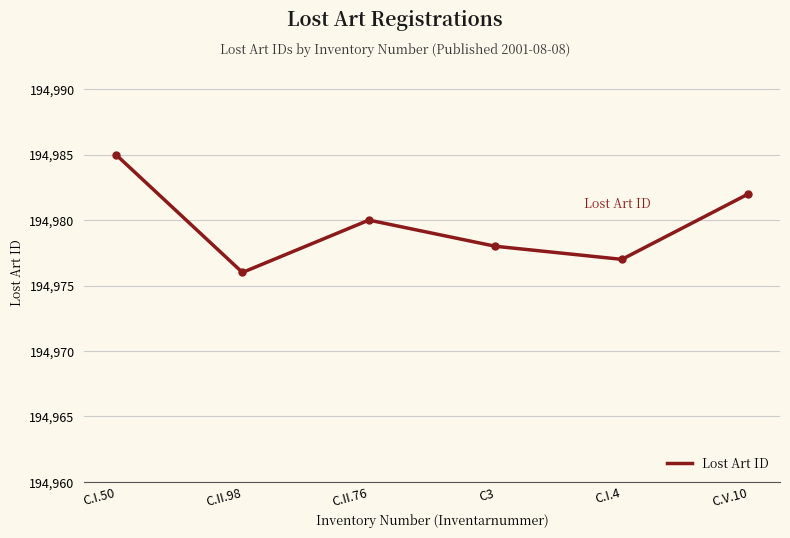

Count the number of categories in the chart.

6